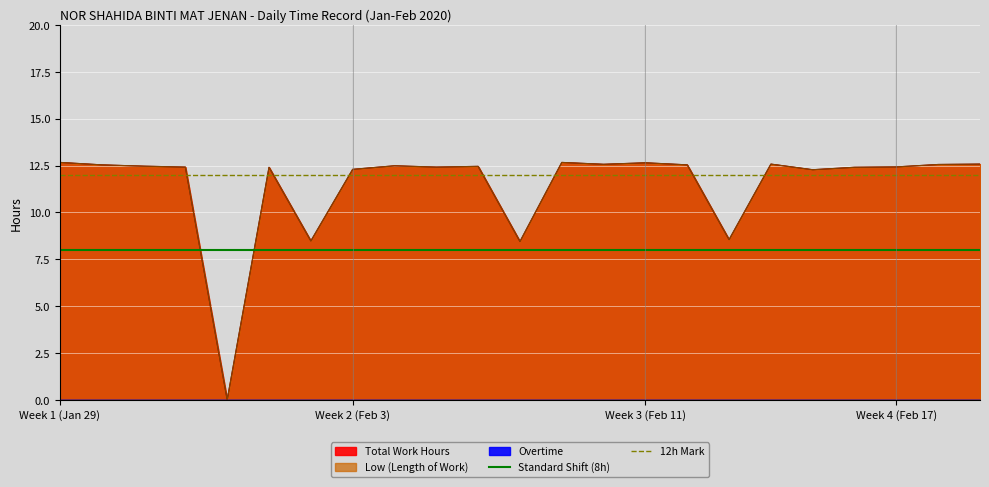

Is it true that 12h Mark equals 18 at Week 1 (Jan 29)?

False